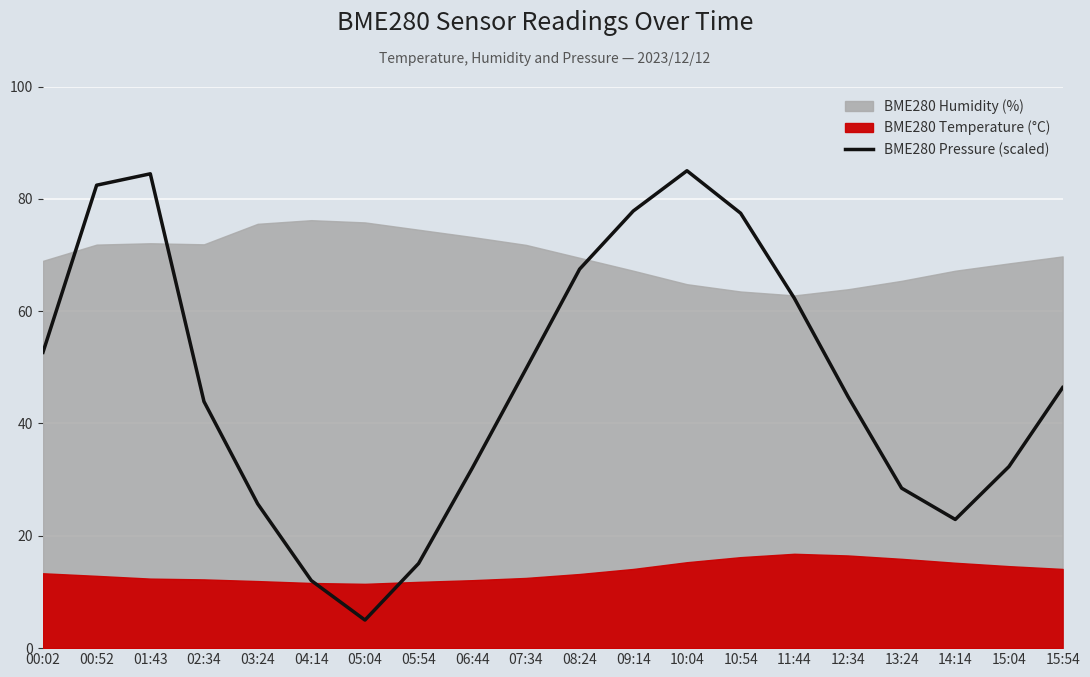

True or false: there are more than 1 points higher than both neighbors.

True